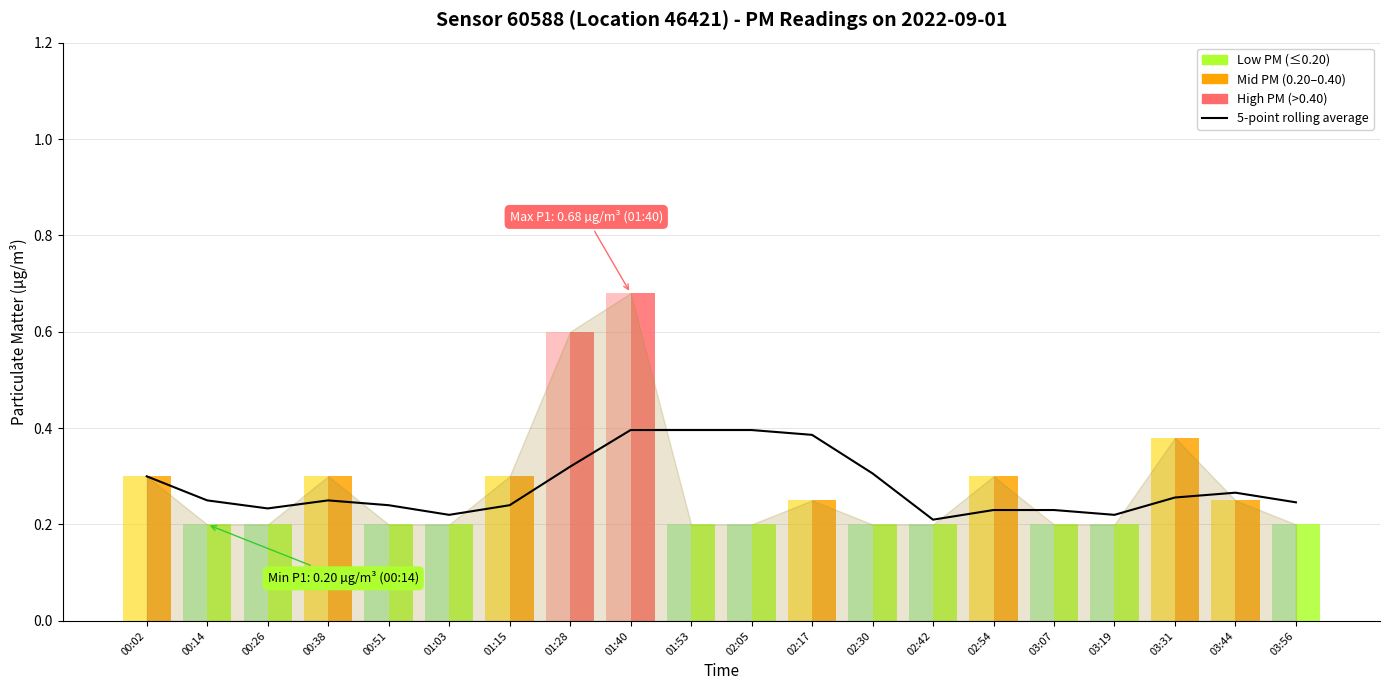

How many bars are there in total?

20